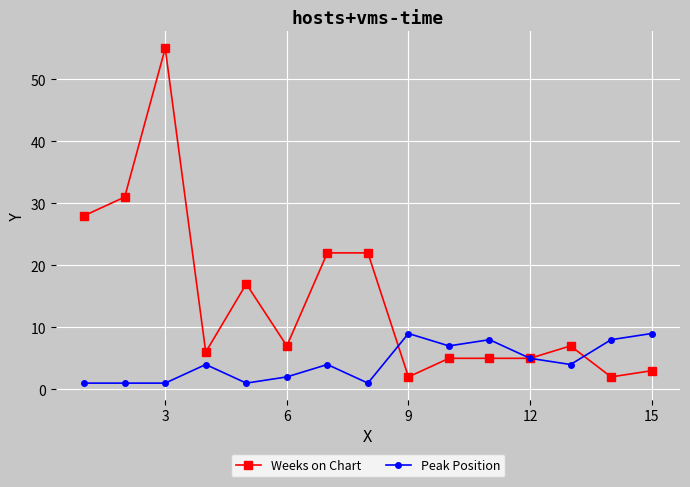

Does the chart display data point markers on the line(s)?

Yes